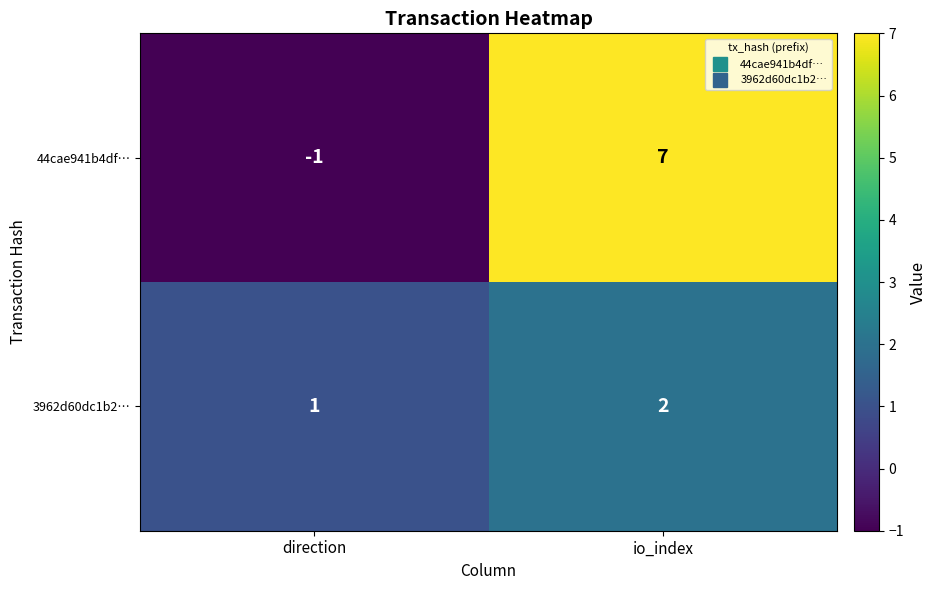

At which category is the sum across all series the highest?

io_index